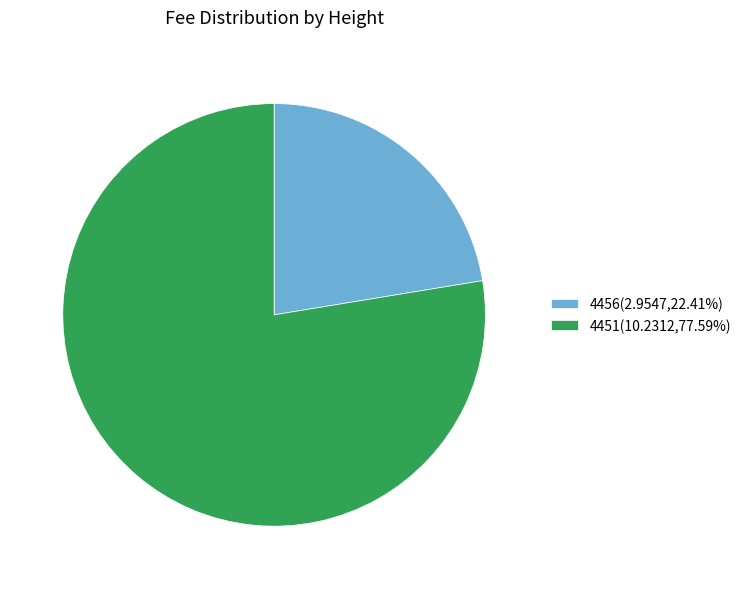

Is there any slice that represents more than half of the pie?

Yes